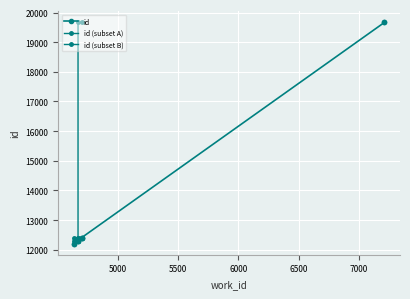

What is the maximum value shown in the chart?

19668